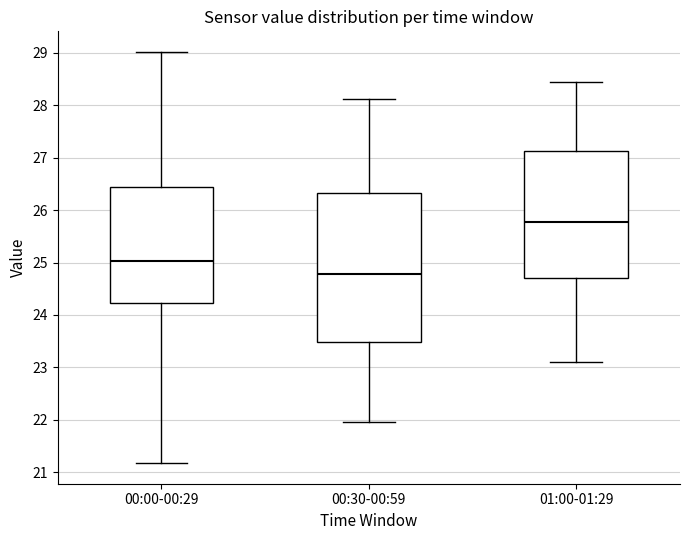

Reading left to right, transcribe this box plot: for each box, give where its median line is, the range the box spans, and where its two whiskers end, as read against the y-axis. The values are not printed on the chart, so give them approximately, as read against the axis.

00:00-00:29: median 25.0, box 24.2 to 26.4, whiskers 21.2 to 29.0
00:30-00:59: median 24.8, box 23.5 to 26.3, whiskers 22.0 to 28.1
01:00-01:29: median 25.8, box 24.7 to 27.1, whiskers 23.1 to 28.5